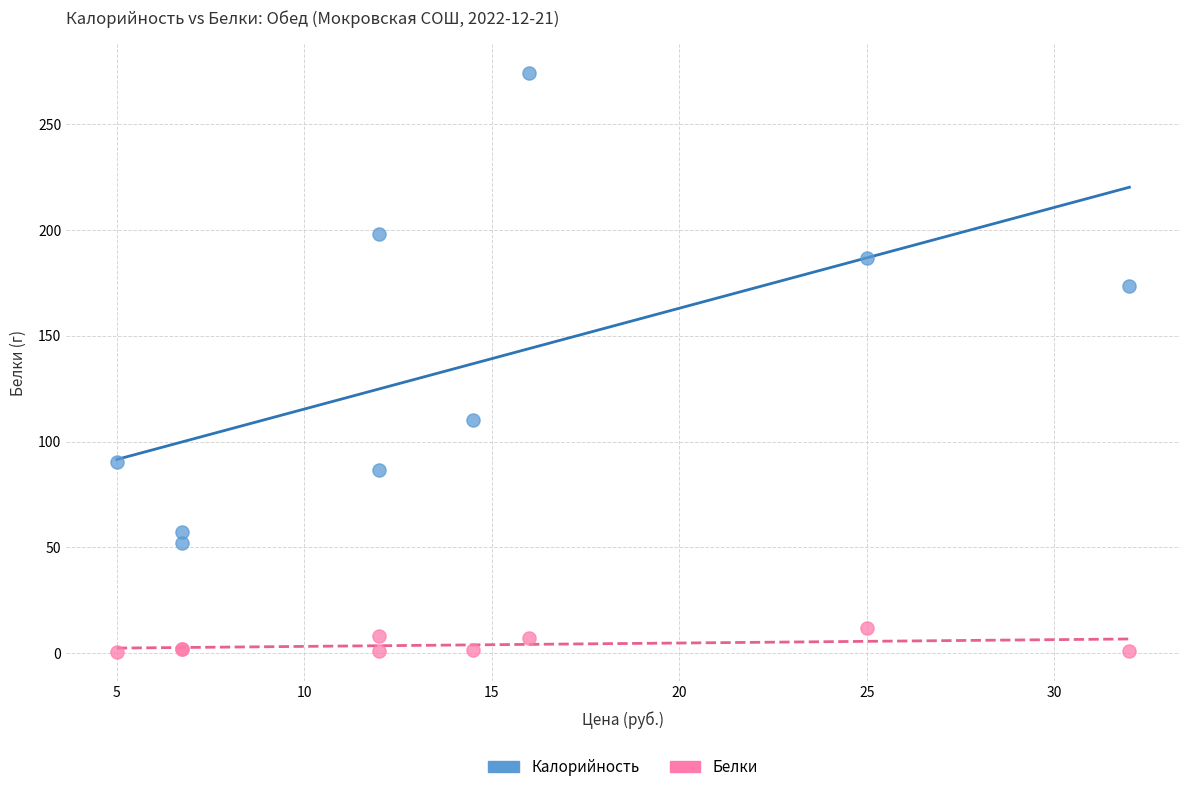

Which series reaches the minimum Y coordinate?

Белки